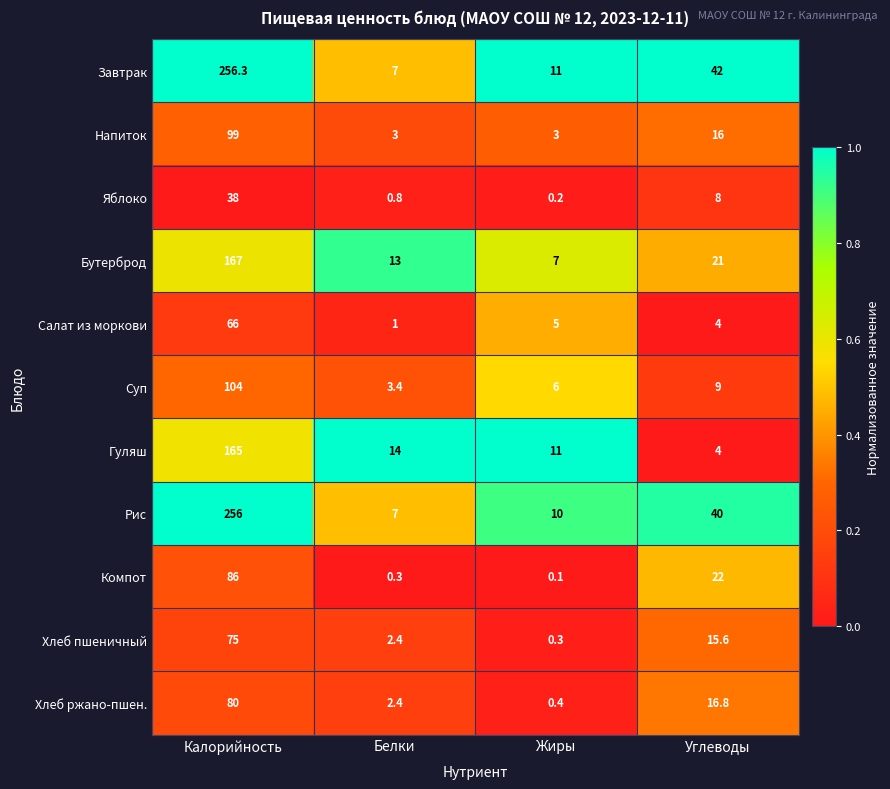

The Хлеб пшеничный series shows 75.0 at Калорийность. True or false?

True